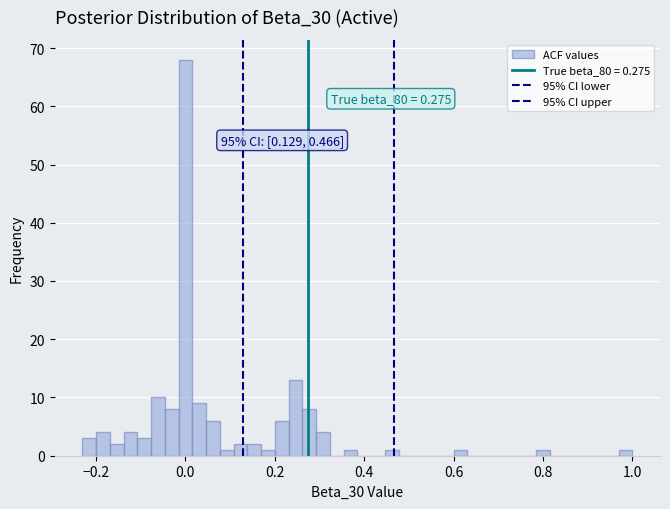

Around what value on the x-axis is the tallest bar? Give the approximate position of its centre, as read against the axis.

0.00